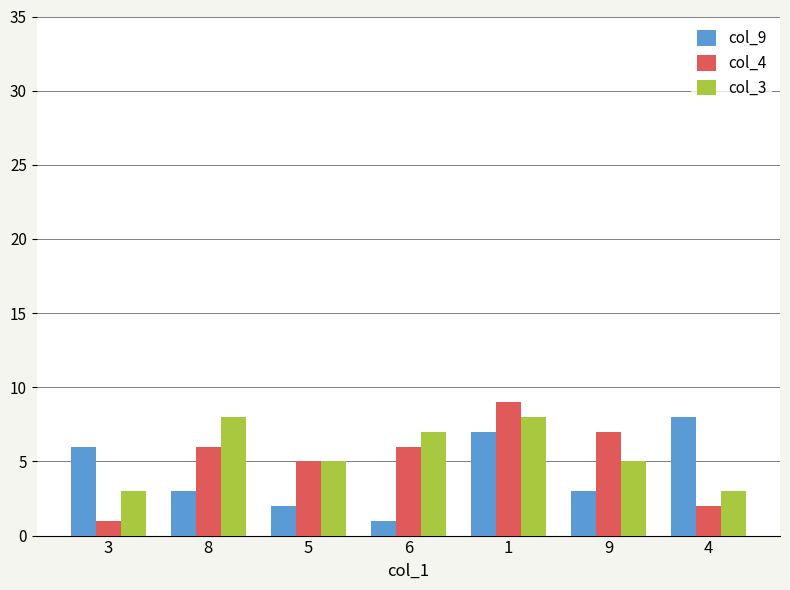

Read the col_4 value at 6.

6